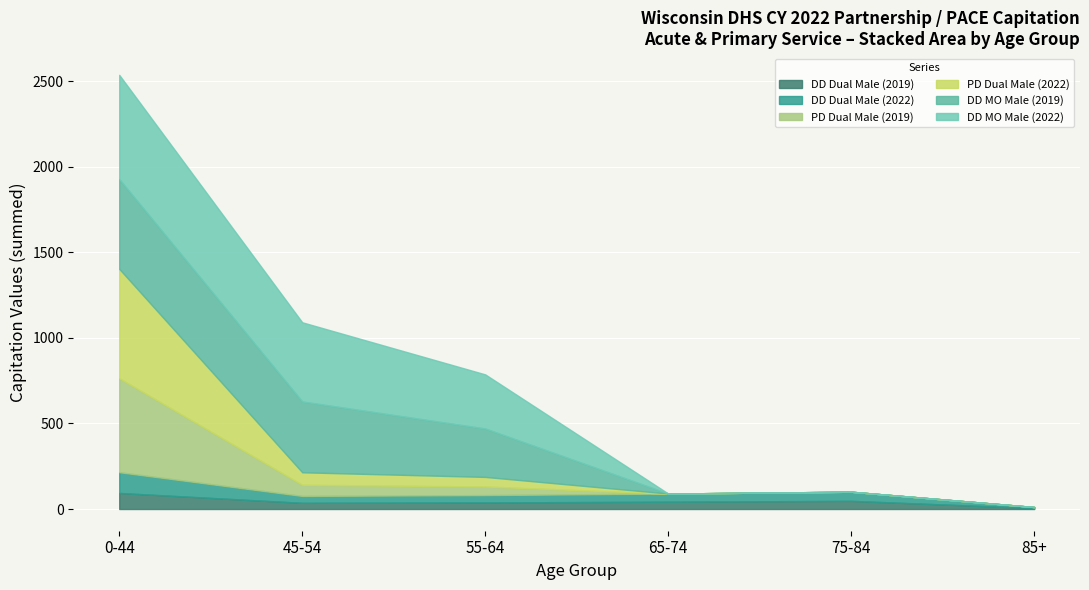

At which label does PD Dual Male (2019) reach its minimum?

65-74